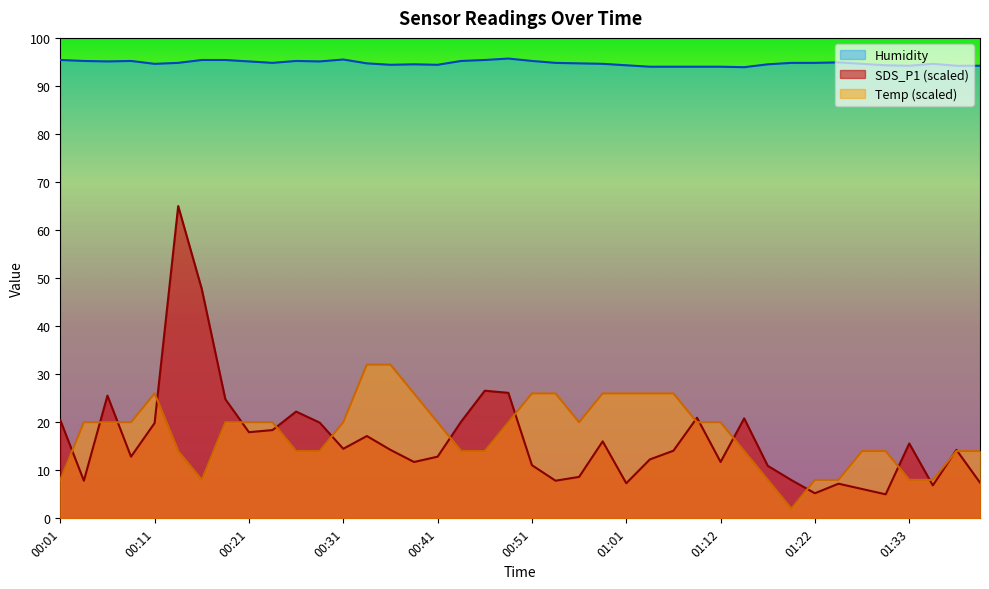

What are all the series names shown in the legend?

Humidity, SDS_P1 (scaled), Temp (scaled)